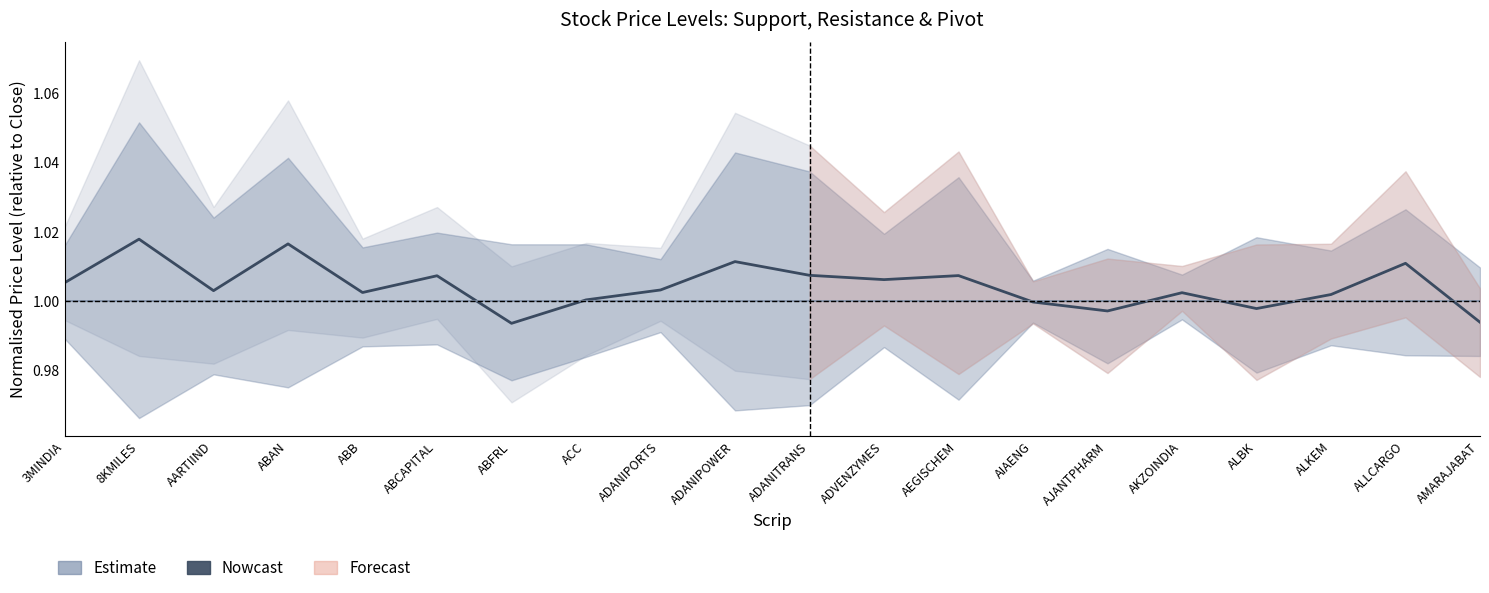

Is this an area chart (filled region under the line)?

No